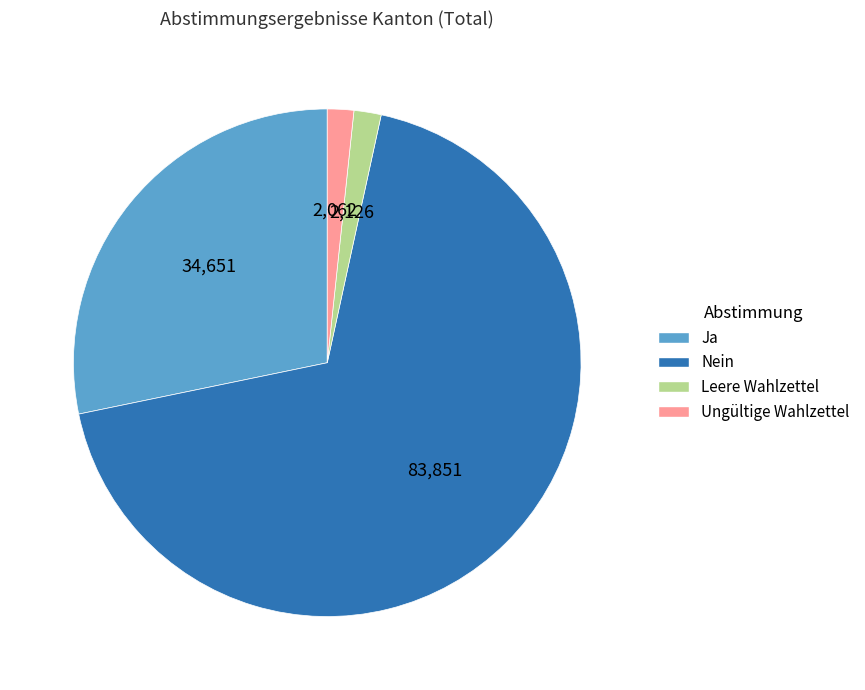

Is the sum of Ungültige Wahlzettel and Ja greater than half?

No